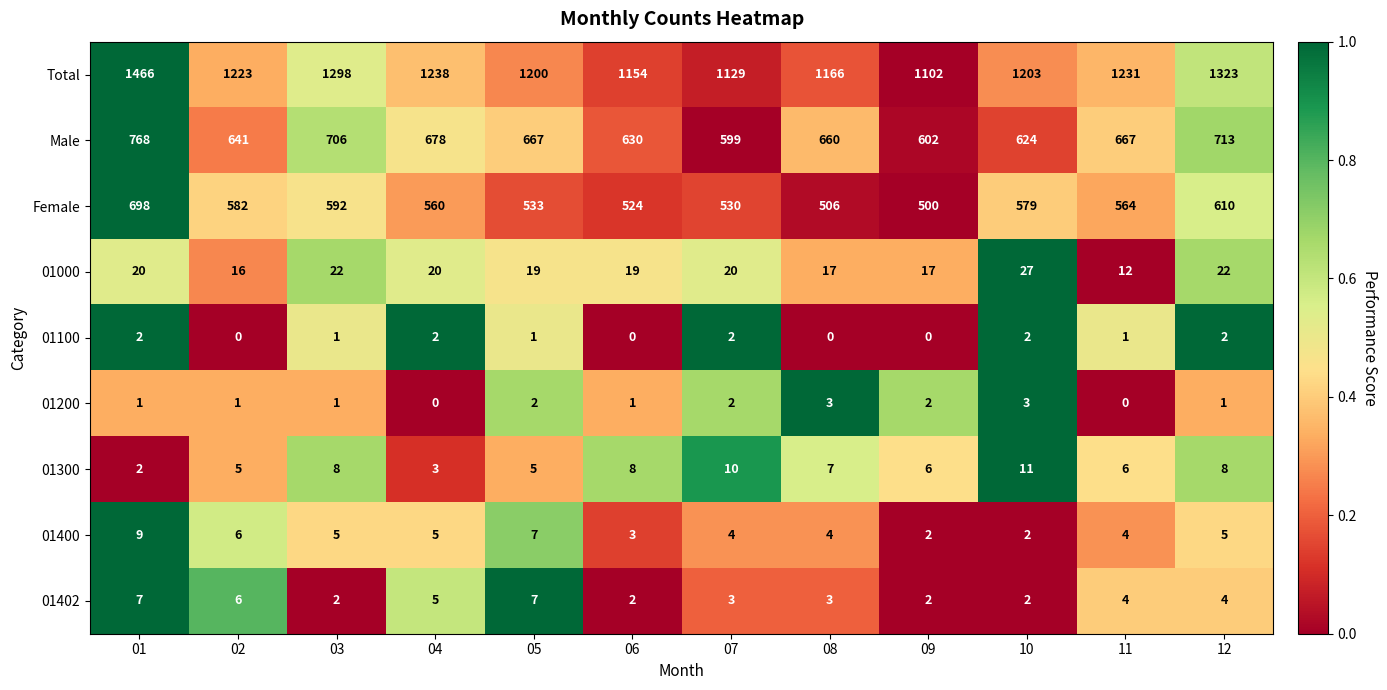

What is the highest value of the 01000 series?

27